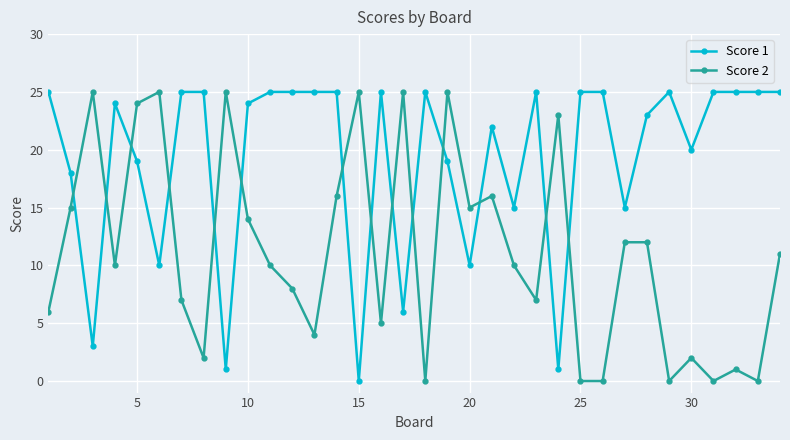

What is the maximum value shown in the chart?

25